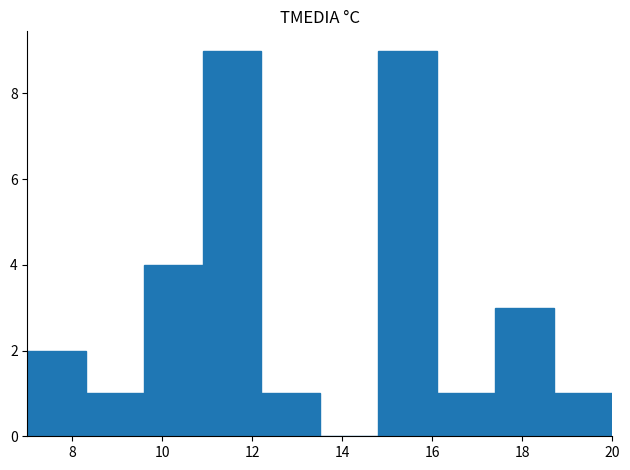

Reading left to right, list every bar in this chart as the range it spans on the x-axis followed by its height. Neither the bar edges nor the heights are printed on the chart, so give them approximately, as read against the axes.

7.0 to 8.3: 2
8.3 to 9.6: 1
9.6 to 10.9: 4
10.9 to 12.2: 9
12.2 to 13.5: 1
13.5 to 14.8: 0
14.8 to 16.1: 9
16.1 to 17.4: 1
17.4 to 18.7: 3
18.7 to 20.0: 1